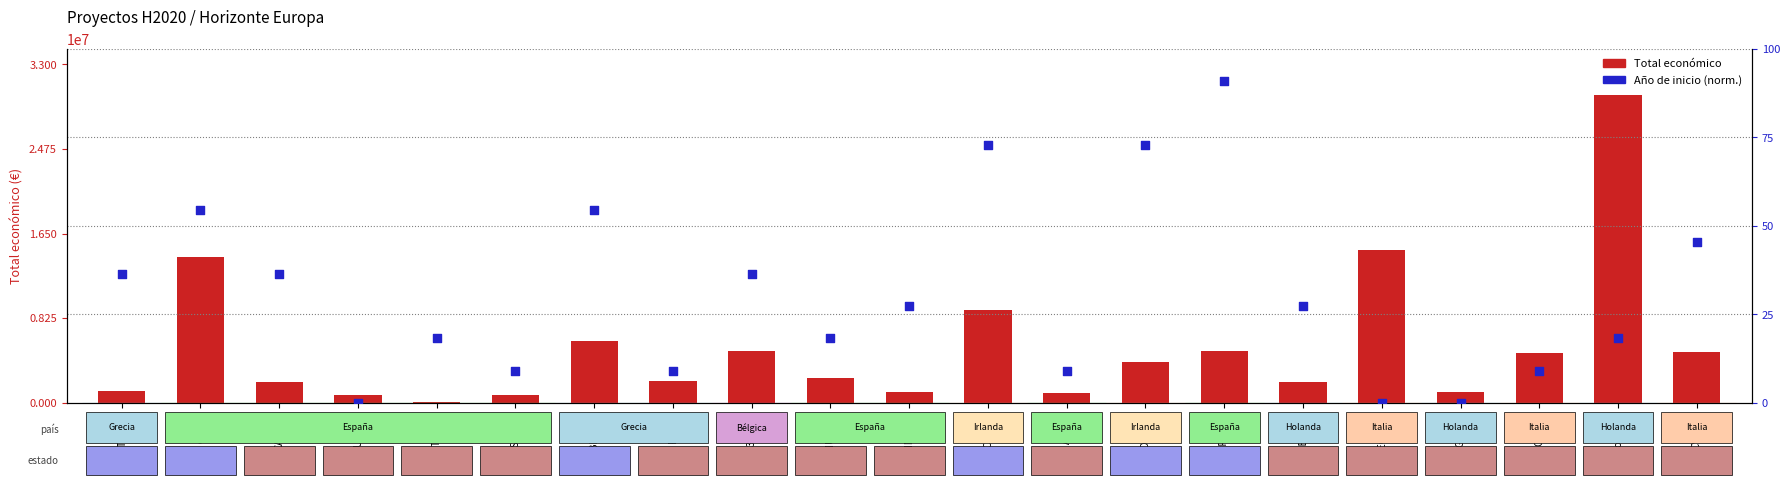

At which category is the sum across all series the highest?

IoF2020